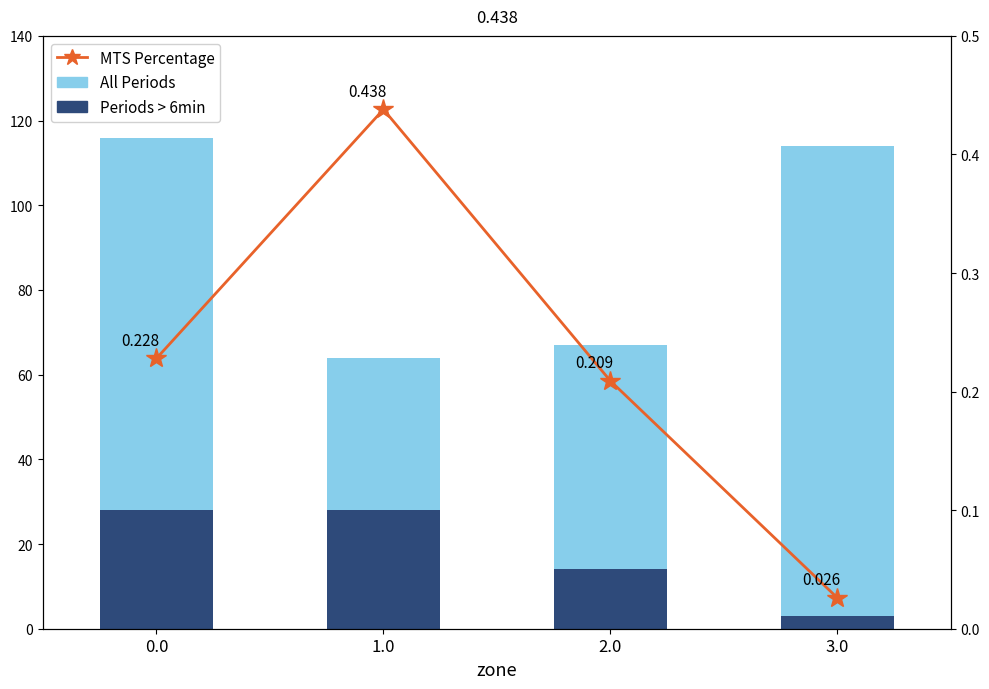

Which series has the largest range (max minus min)?

All Periods